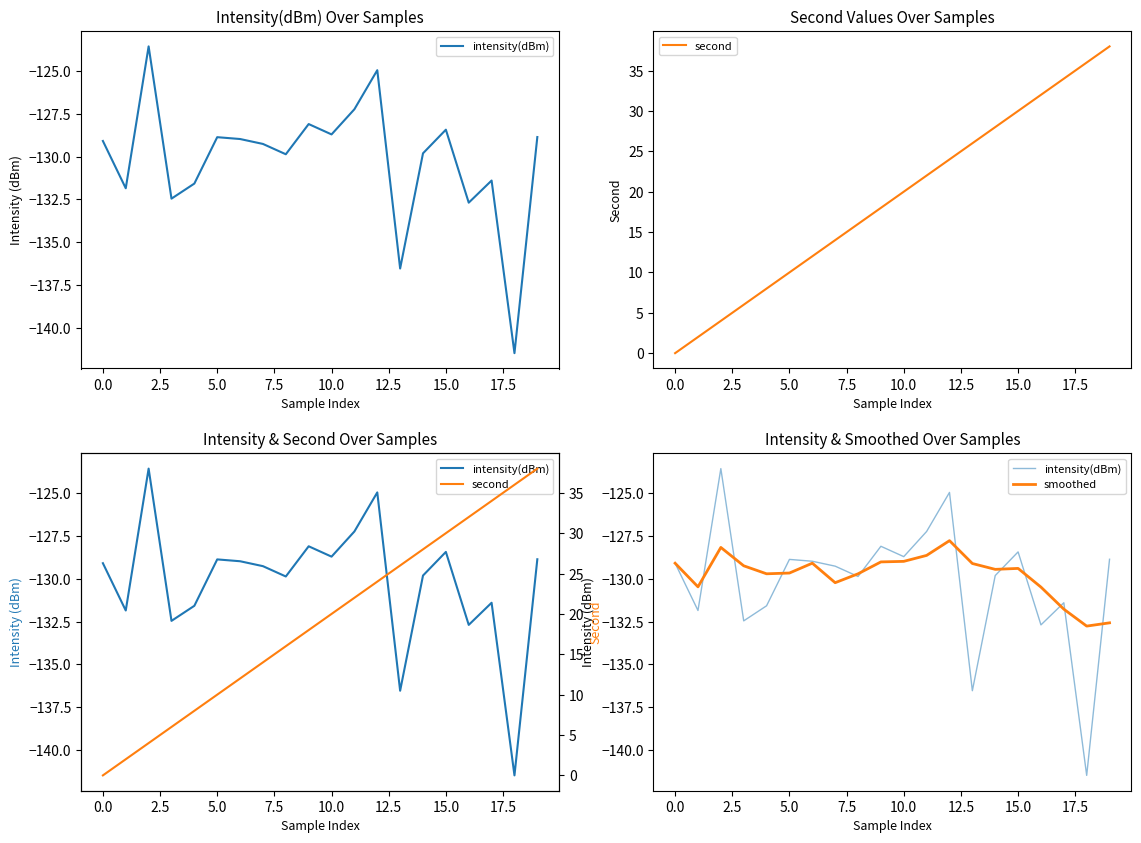

At which category does the chart reach its peak across all series?

19